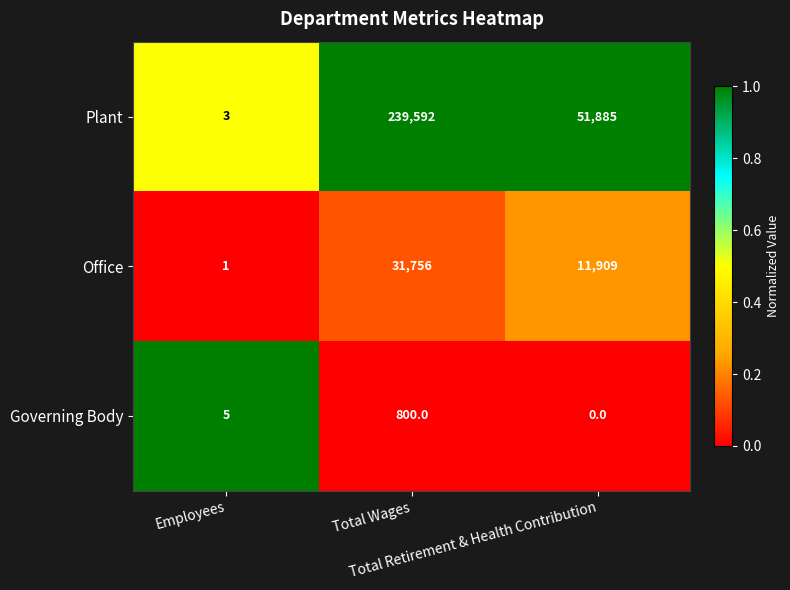

Count the Plant values in the range 3 to 239592.

3